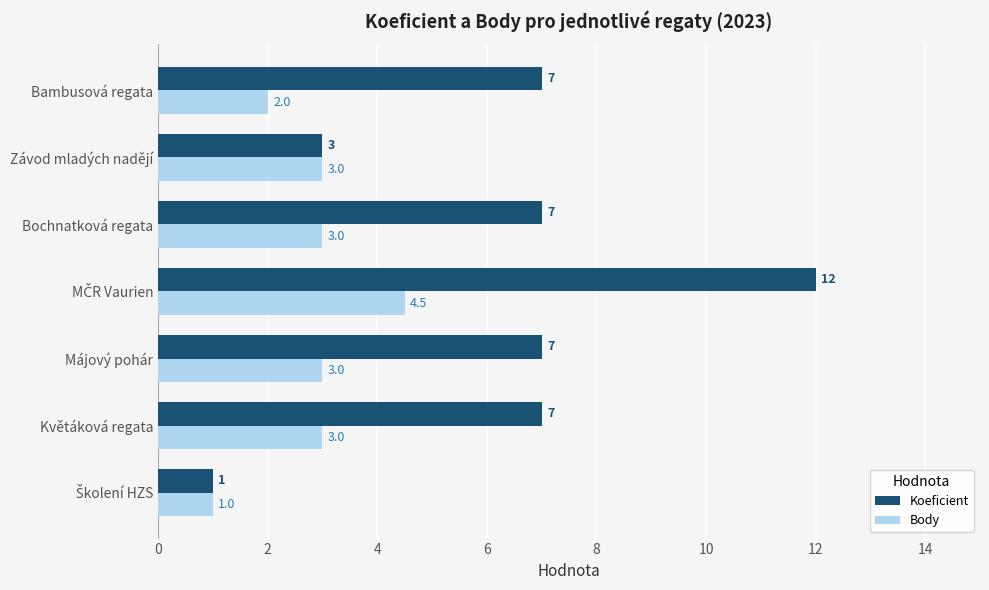

Which series changed the most between Bochnatková regata and Bambusová regata?

Body